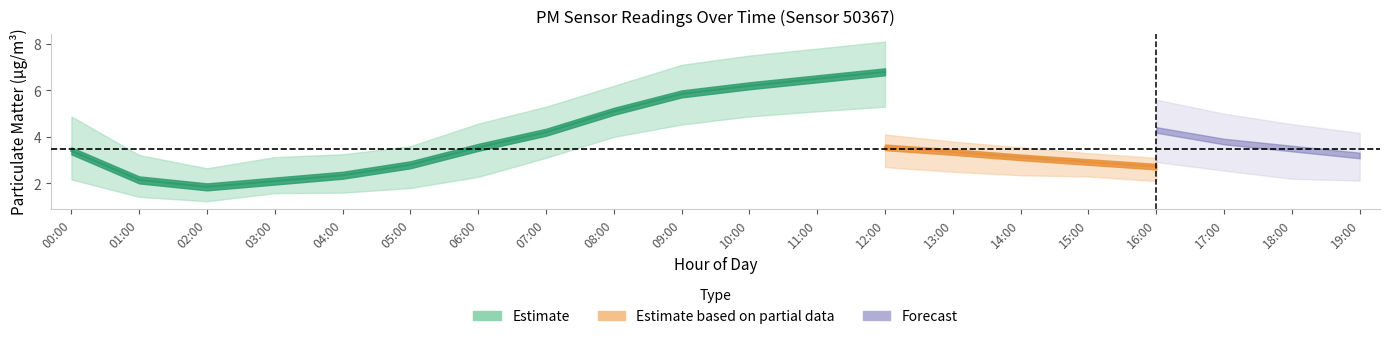

True or false: P1_upper has more than 1 interior local peaks.

False